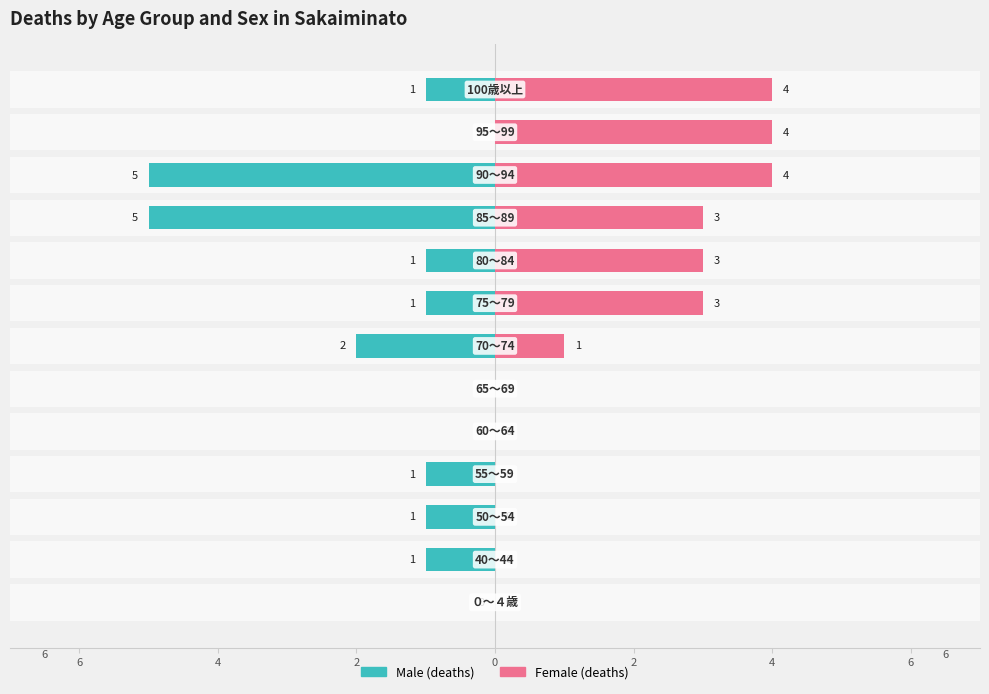

How many categories are shown in the chart?

13